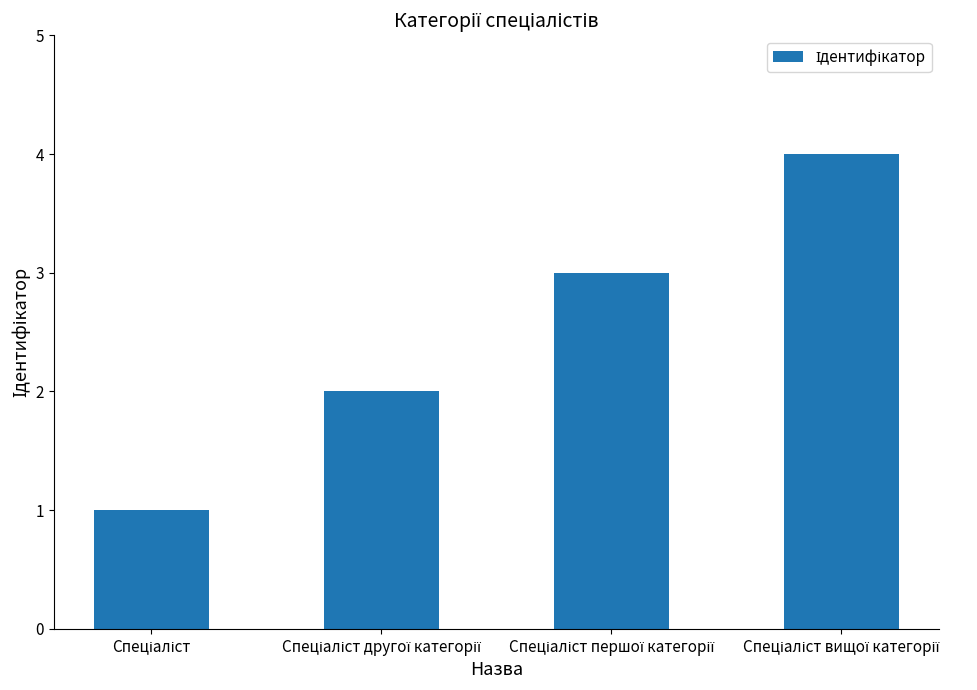

What is the sum of all values?

10